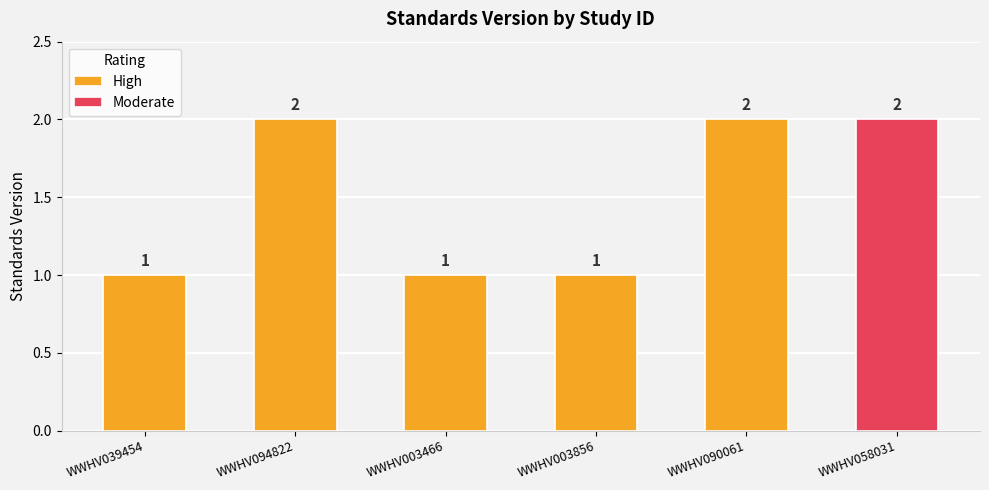

Read the value at WWHV003856.

1